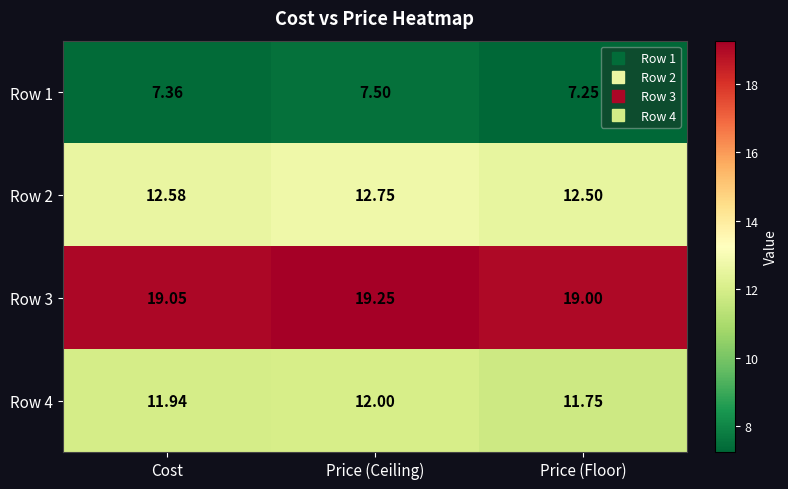

At which category is the sum across all series the highest?

Price (Ceiling)